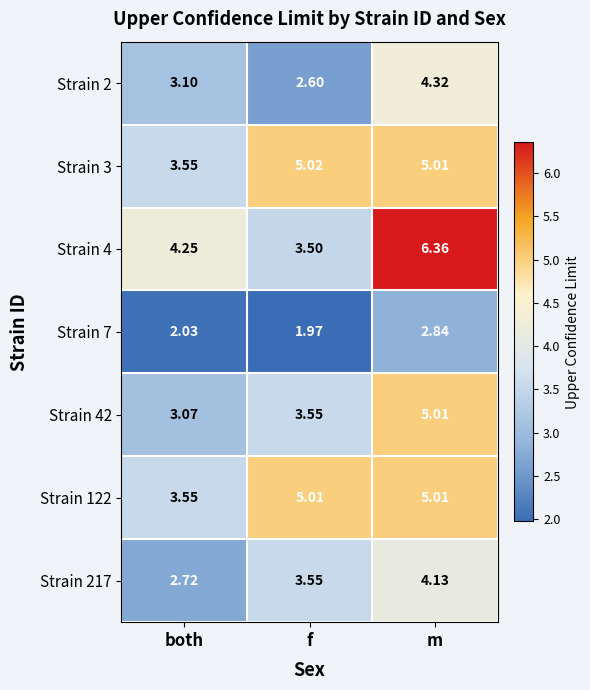

Which label corresponds to the smallest value in the chart?

f